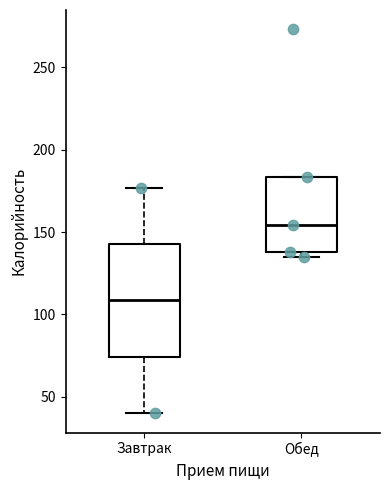

Reading left to right, read every box against the y-axis: the position of its median line, the range the box covers, and the ends of its whiskers. The values are not printed on the chart, so give them approximately, as read against the axis.

Завтрак: median 110, box 75 to 145, whiskers 40 to 175
Обед: median 155, box 140 to 185, whiskers 135 to 185